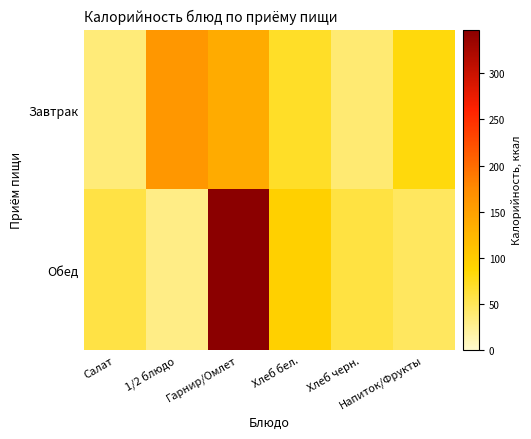

How many data points does each series have?

6